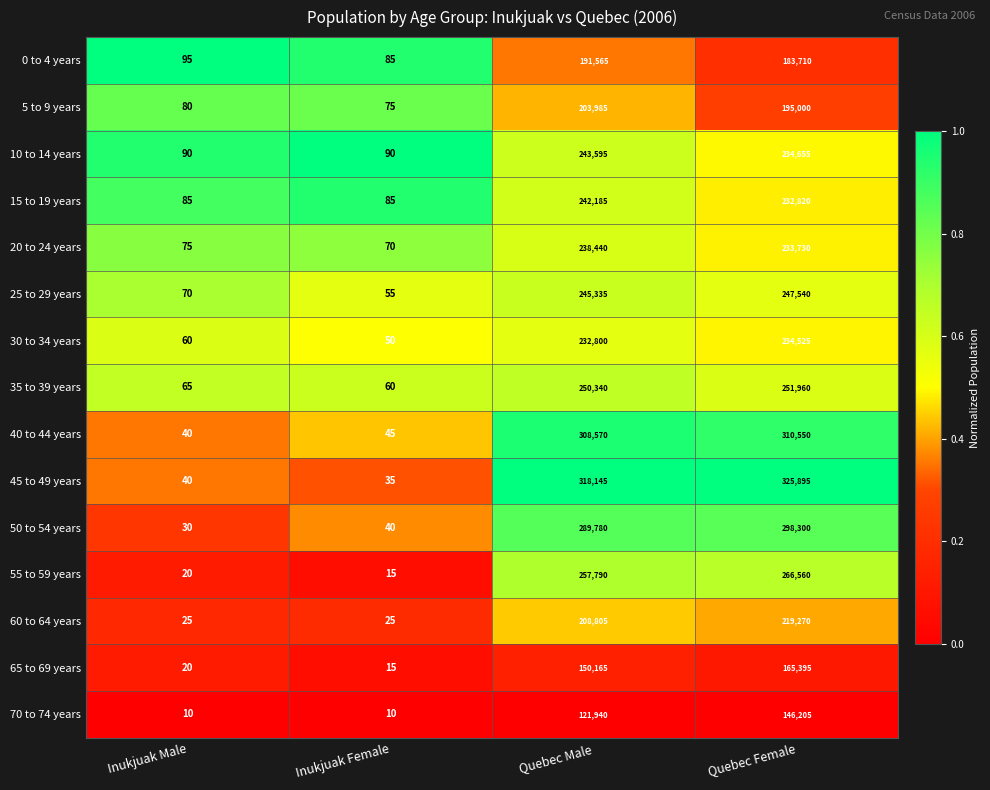

Count the number of data series in this chart.

15